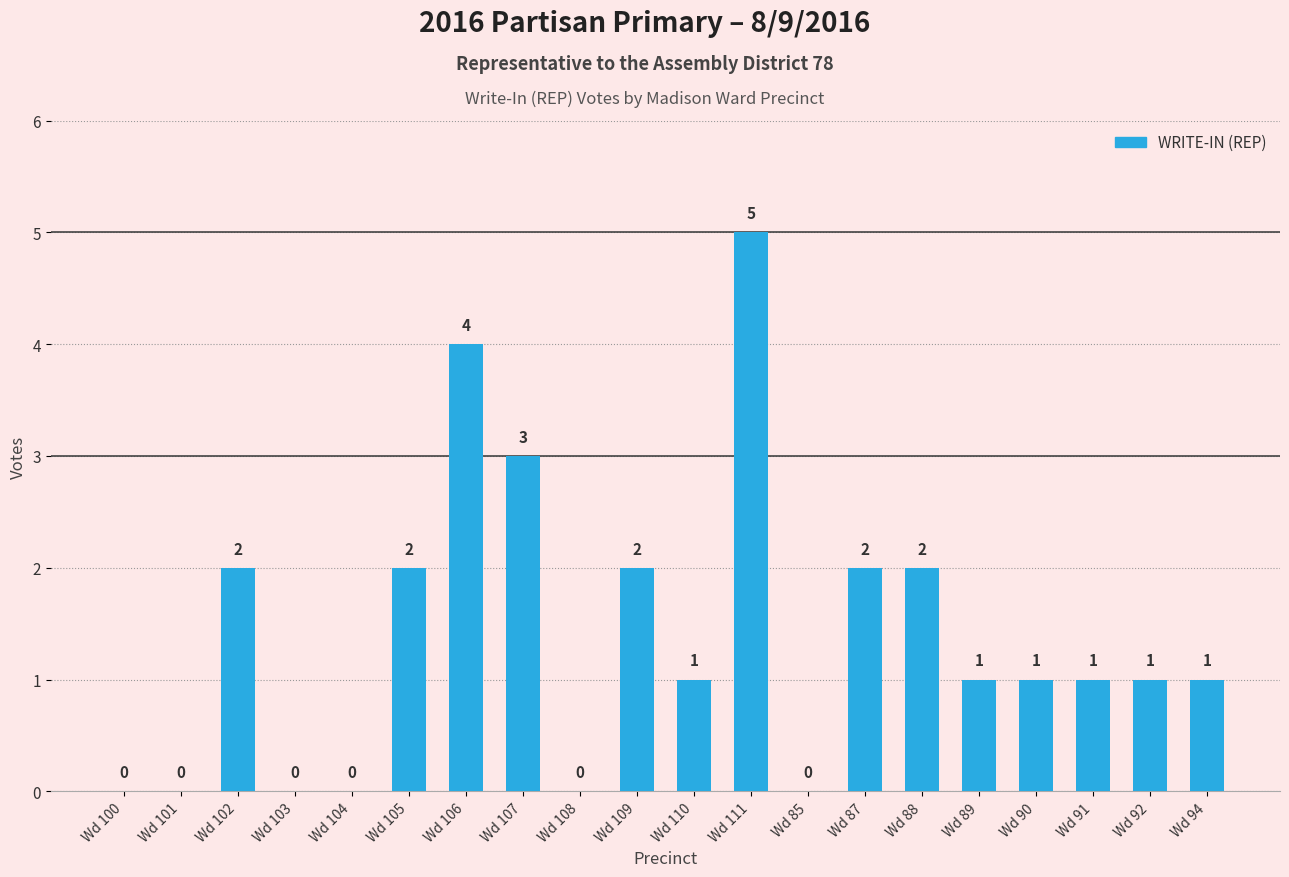

At which label does the data first exceed 1?

Wd 102